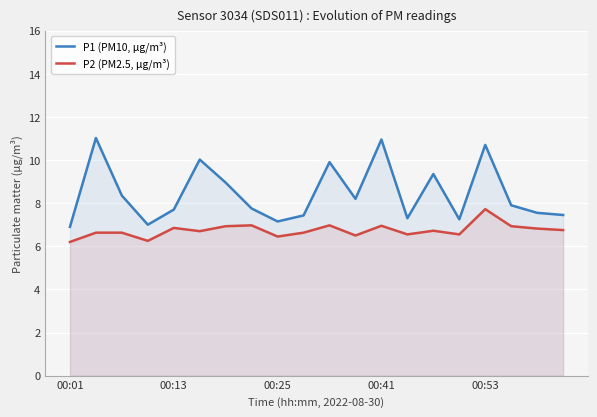

What is the minimum value for P1 (PM10, μg/m³)?

6.9